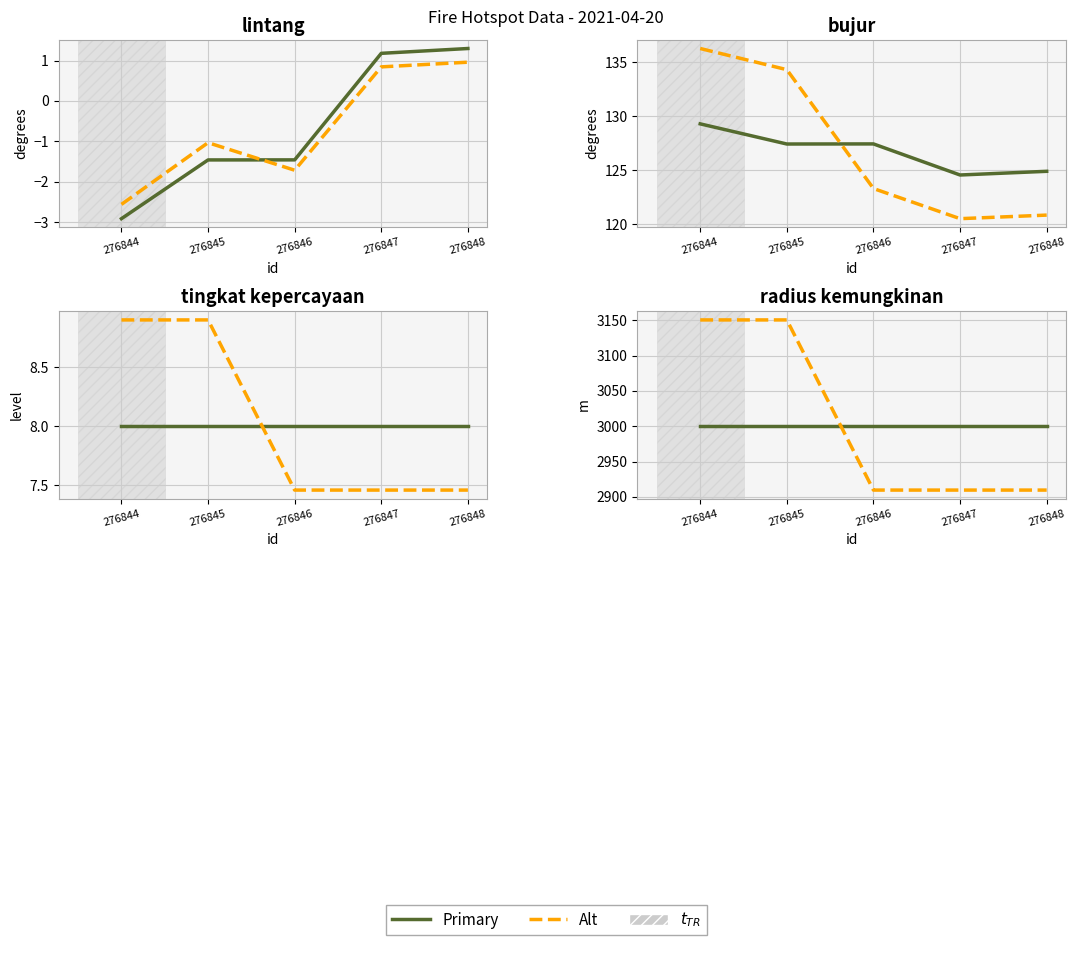

At which label does lintang first exceed -1?

276847